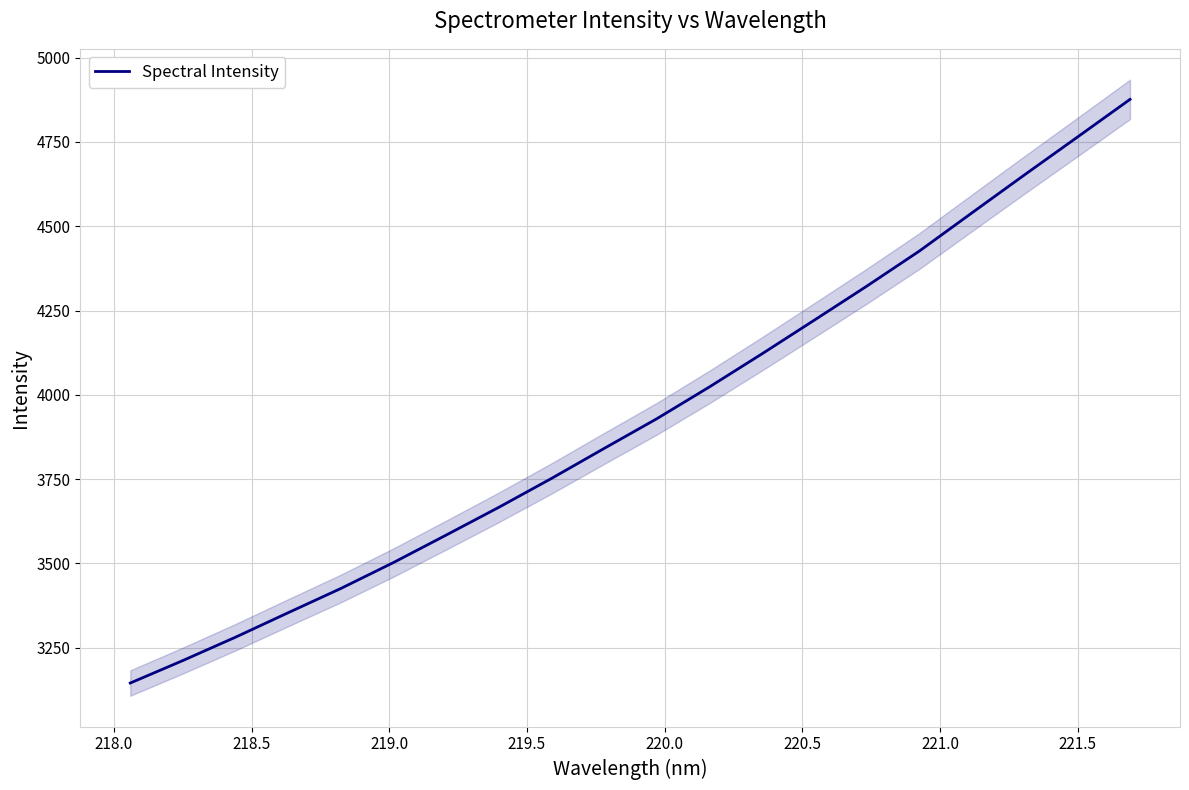

Reading right to left, what are all the values shown in this chart?

4876.2	4764.3	4653.0	4540.3	4427.0	4322.8	4221.7	4121.3	4023.1	3928.8	3840.8	3751.9	3666.3	3584.0	3502.7	3425.7	3353.8	3281.3	3212.0	3145.3